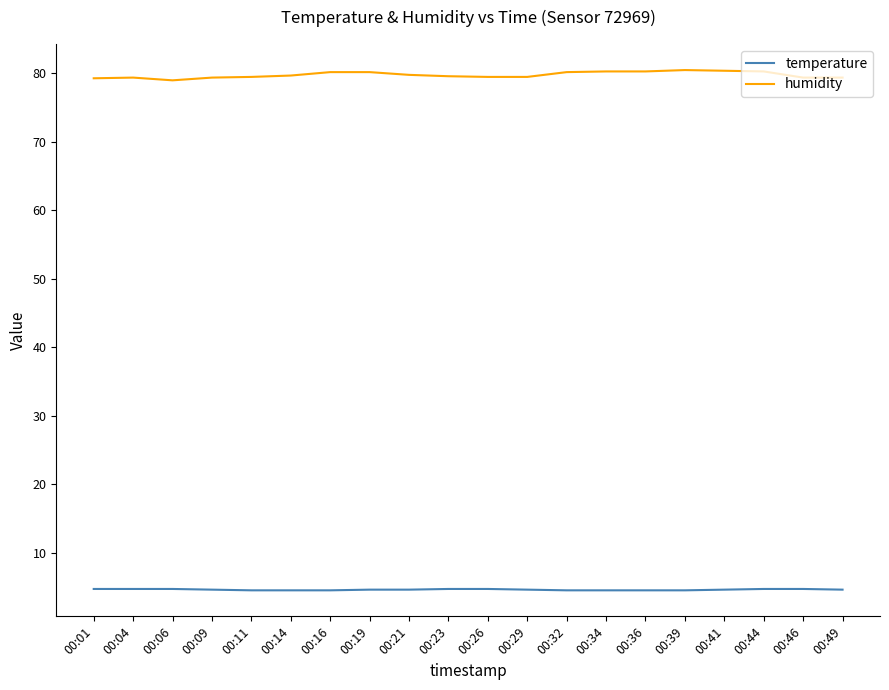

How many lines are shown in the chart?

2